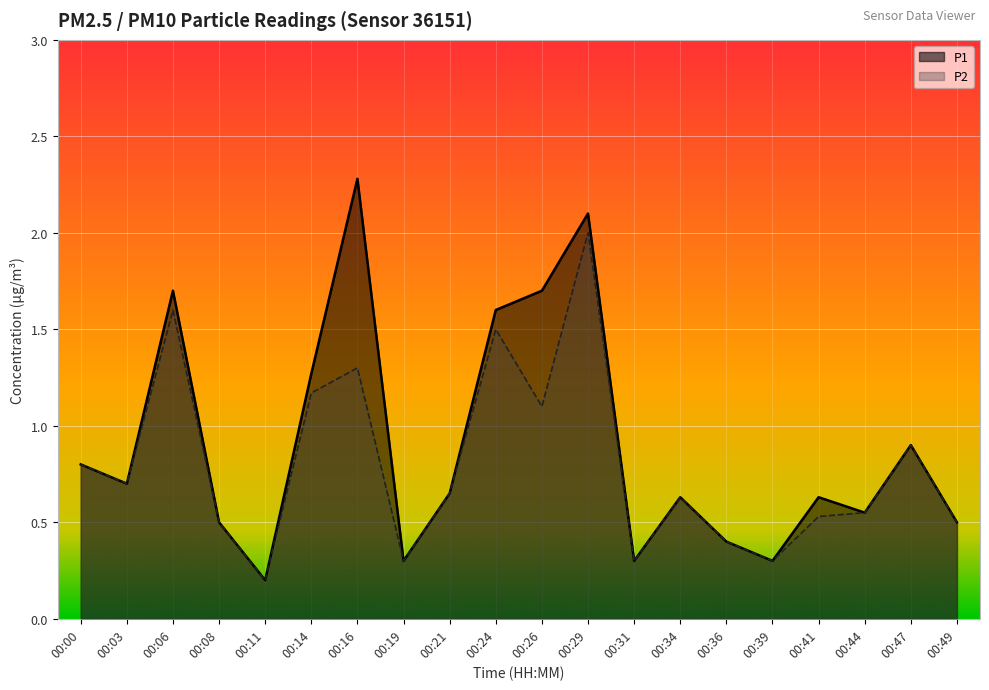

In P1, how many points are lower than both neighbors (excluding endpoints)?

6